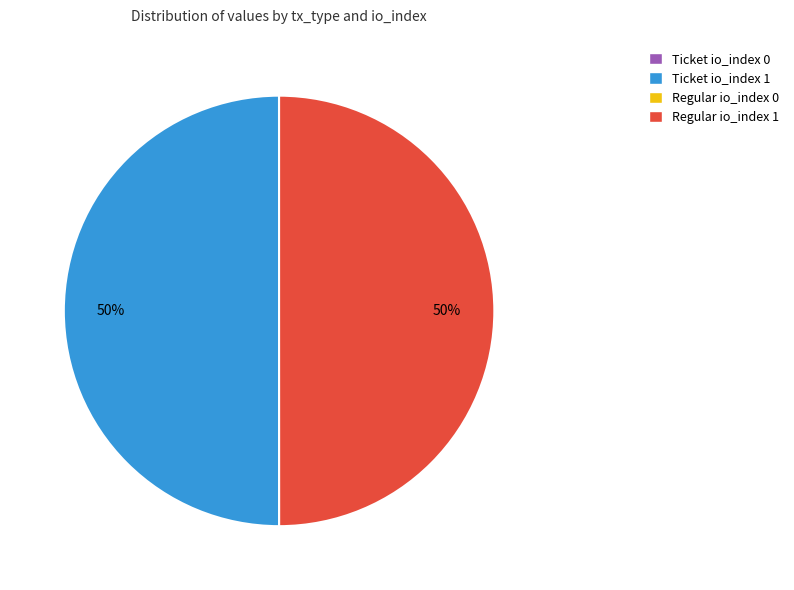

True or false: Ticket io_index 1 accounts for 50% of the total.

True